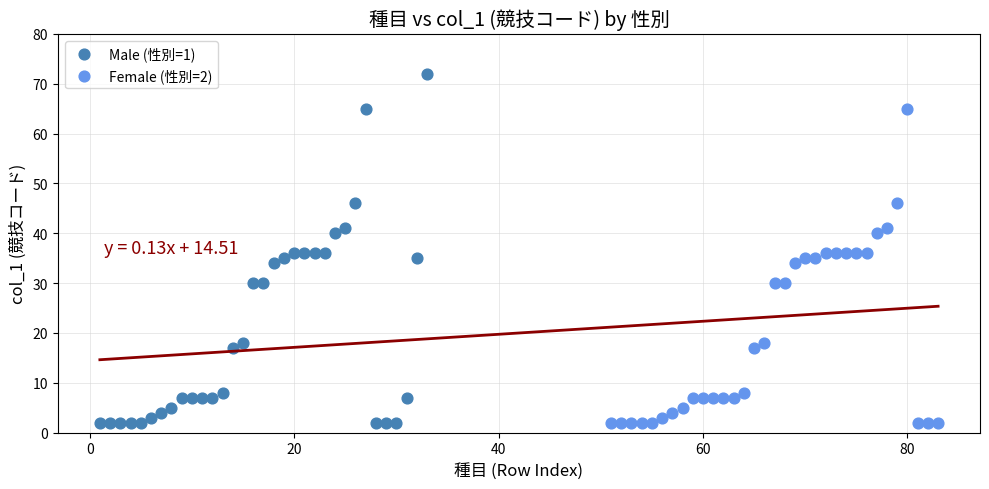

Which series has the widest spread of Y values?

Male (性別=1)